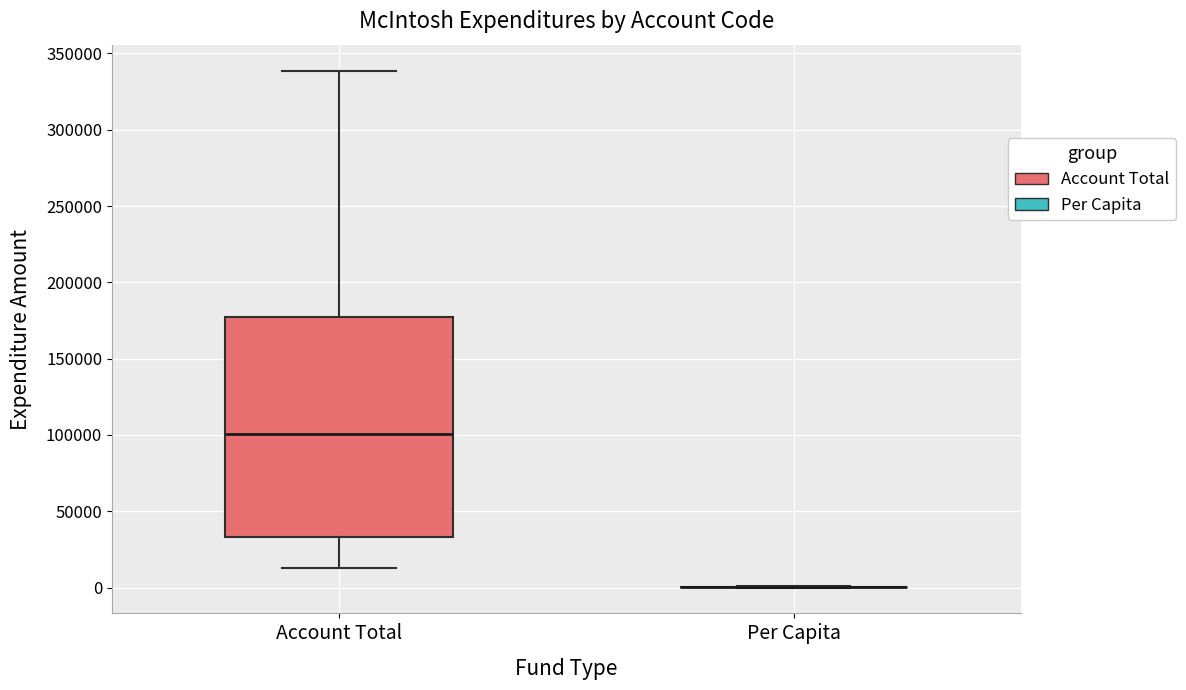

Comparing the boxes themselves (not the whiskers), which one is the tallest?

Account Total